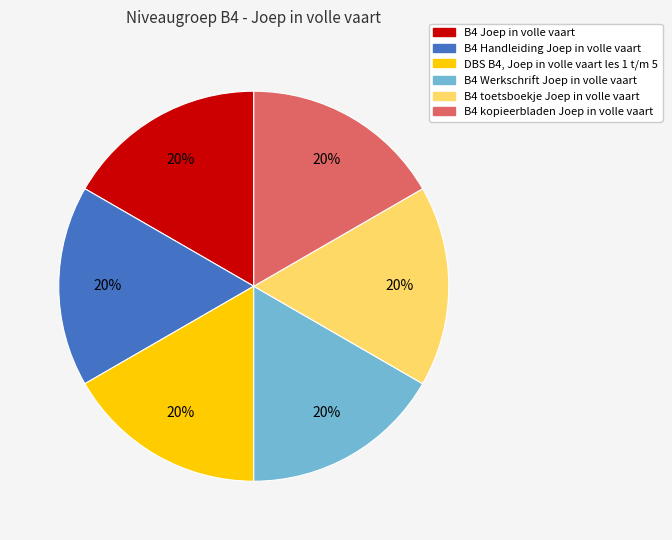

Rank the categories by value from highest to lowest.

B4 Joep in volle vaart, B4 kopieerbladen Joep in volle vaart, B4 toetsboekje Joep in volle vaart, B4 Werkschrift Joep in volle vaart, DBS B4, Joep in volle vaart les 1 t/m 5, B4 Handleiding Joep in volle vaart